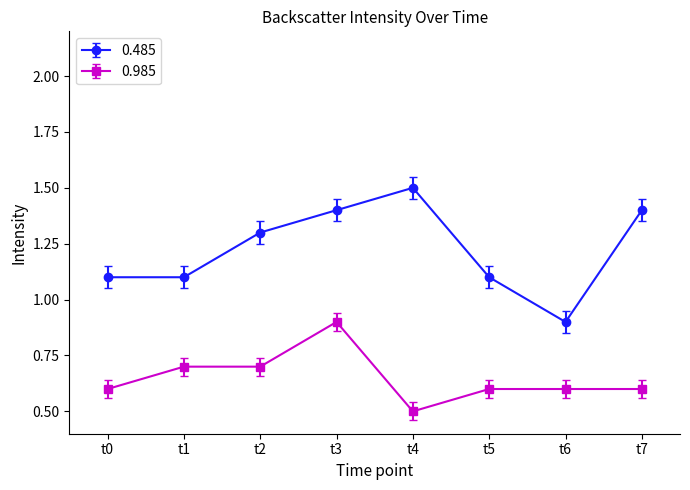

At which category is the sum across all series the highest?

t3